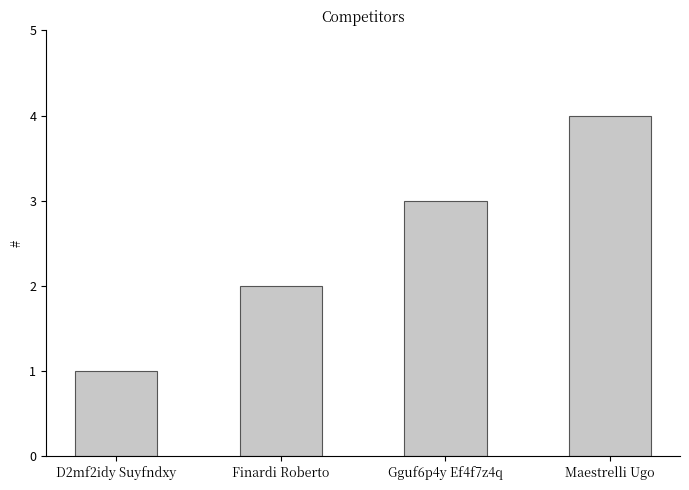

Reading left to right, extract all data points from this chart.

1	2	3	4